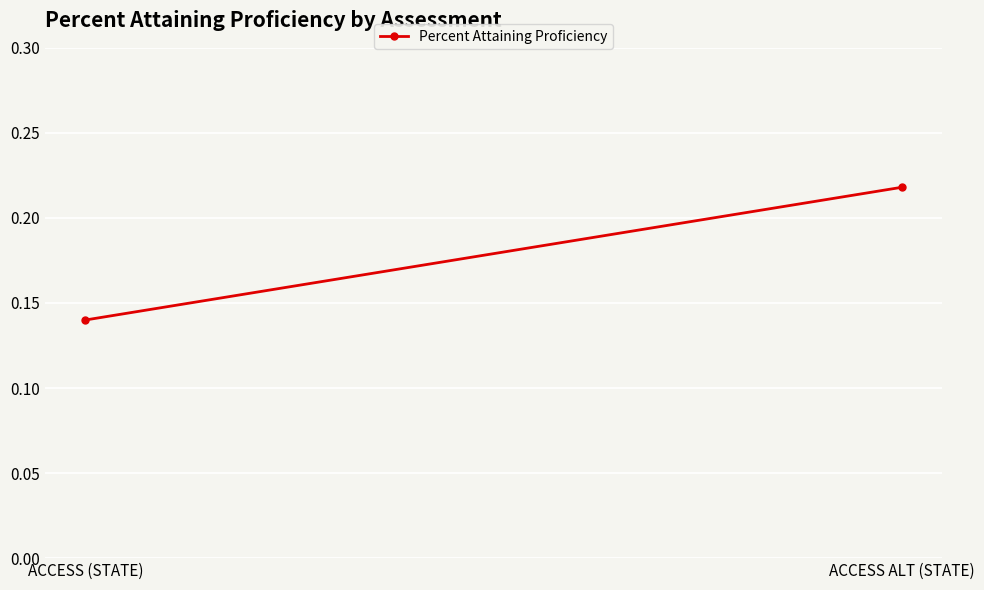

The value at ACCESS ALT (STATE) is 0.2. True or false?

True